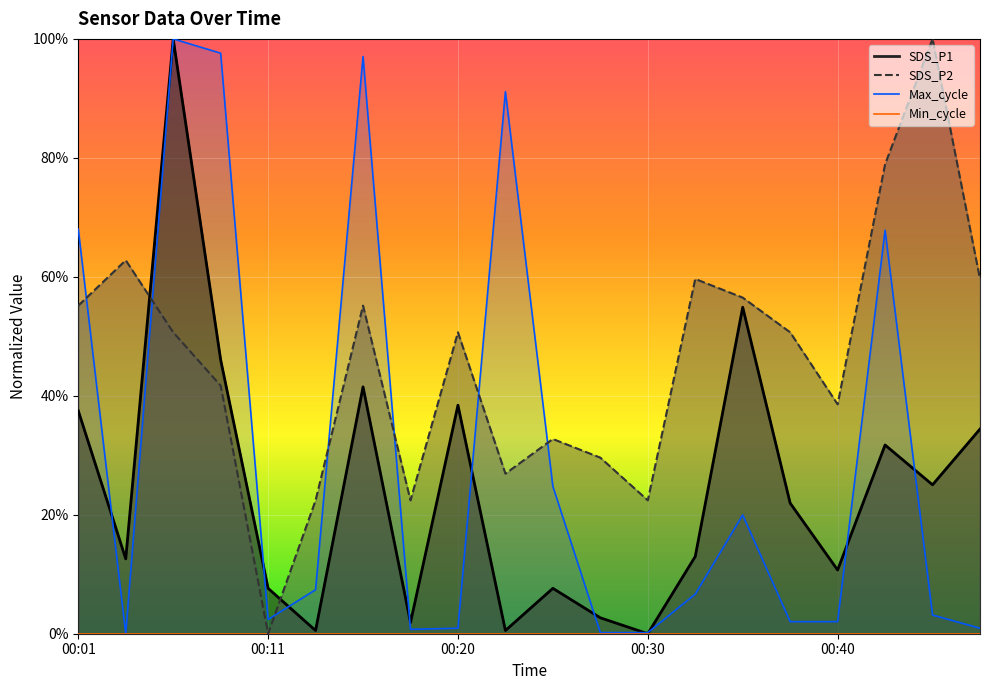

Count the number of data series in this chart.

3